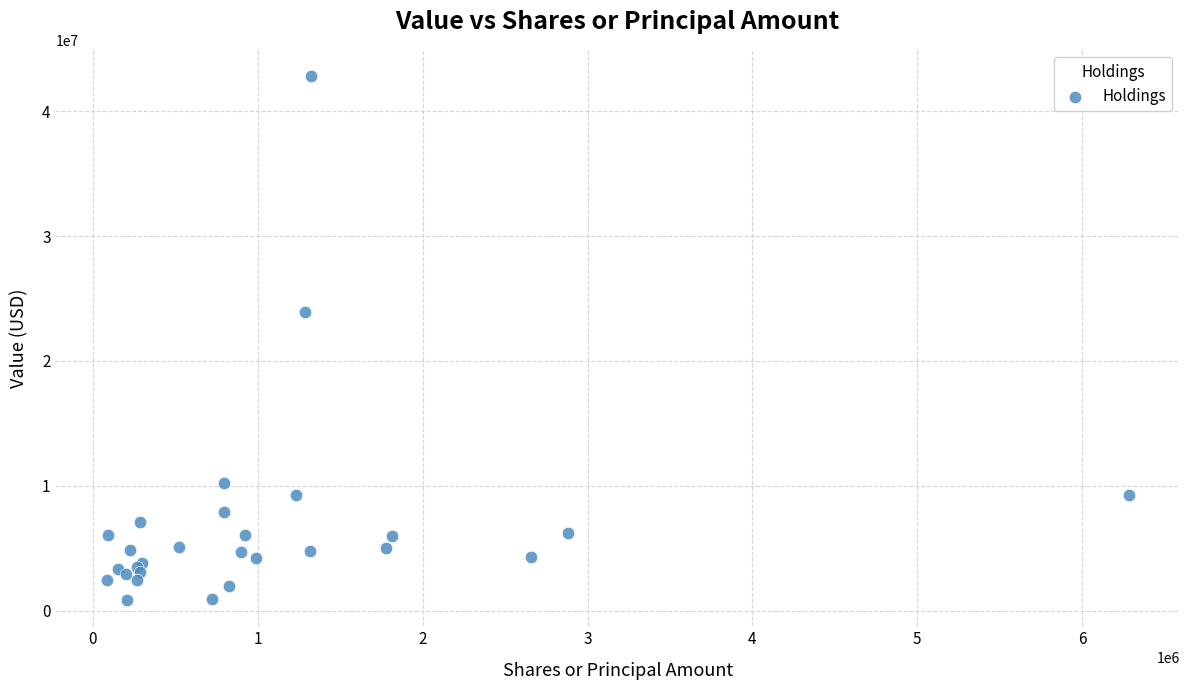

What Y value in the scatter plot is closest to 21828000?

23890000